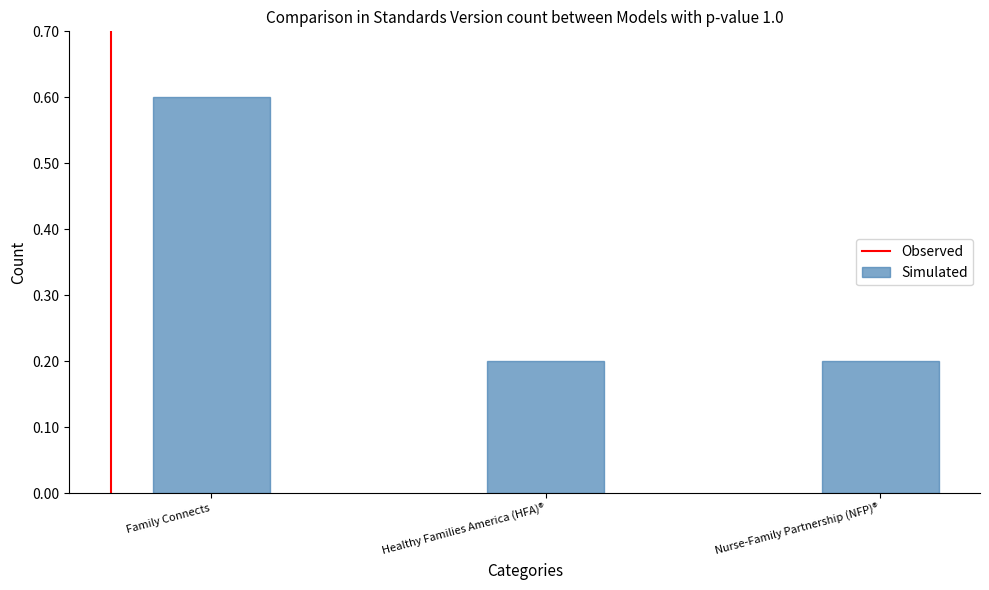

What is the value of the 1st bar from the left?

0.6